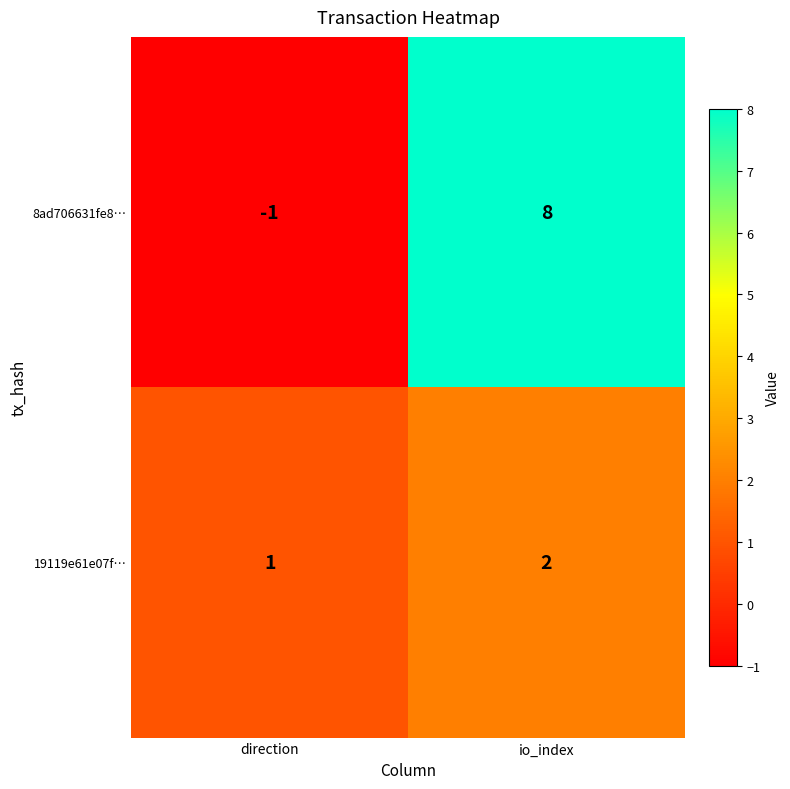

What value does the 8ad706631fe8… series have at io_index?

8